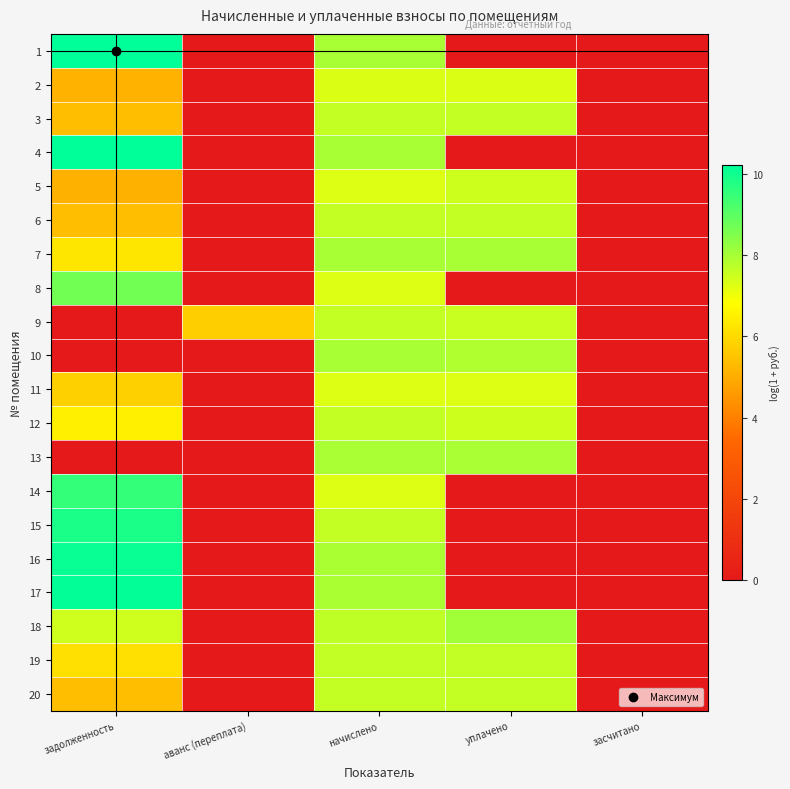

Reading left to right, list all the values displayed in this chart.

1: задолженность=10.2	аванс (переплата)=0.0	начислено=8.0	уплачено=0.0	засчитано=0.0
2: задолженность=5.1	аванс (переплата)=0.0	начислено=7.3	уплачено=7.3	засчитано=0.0
3: задолженность=5.4	аванс (переплата)=0.0	начислено=7.6	уплачено=7.6	засчитано=0.0
4: задолженность=10.2	аванс (переплата)=0.0	начислено=8.0	уплачено=0.0	засчитано=0.0
5: задолженность=5.1	аванс (переплата)=0.0	начислено=7.3	уплачено=7.5	засчитано=0.0
6: задолженность=5.4	аванс (переплата)=0.0	начислено=7.6	уплачено=7.6	засчитано=0.0
7: задолженность=6.3	аванс (переплата)=0.0	начислено=8.0	уплачено=8.0	засчитано=0.0
8: задолженность=8.7	аванс (переплата)=0.0	начислено=7.3	уплачено=0.0	засчитано=0.0
9: задолженность=0.0	аванс (переплата)=5.7	начислено=7.6	уплачено=7.5	засчитано=0.0
10: задолженность=0.0	аванс (переплата)=0.0	начислено=8.0	уплачено=7.9	засчитано=0.0
11: задолженность=5.8	аванс (переплата)=0.0	начислено=7.3	уплачено=7.3	засчитано=0.0
12: задолженность=6.5	аванс (переплата)=0.0	начислено=7.6	уплачено=7.5	засчитано=0.0
13: задолженность=0.0	аванс (переплата)=0.0	начислено=8.0	уплачено=8.0	засчитано=0.0
14: задолженность=9.5	аванс (переплата)=0.0	начислено=7.3	уплачено=0.0	засчитано=0.0
15: задолженность=9.9	аванс (переплата)=0.0	начислено=7.6	уплачено=0.0	засчитано=0.0
16: задолженность=10.1	аванс (переплата)=0.0	начислено=7.9	уплачено=0.0	засчитано=0.0
17: задолженность=10.2	аванс (переплата)=0.0	начислено=7.9	уплачено=0.0	засчитано=0.0
18: задолженность=7.5	аванс (переплата)=0.0	начислено=7.7	уплачено=8.1	засчитано=0.0
19: задолженность=6.1	аванс (переплата)=0.0	начислено=7.6	уплачено=7.6	засчитано=0.0
20: задолженность=5.4	аванс (переплата)=0.0	начислено=7.6	уплачено=7.6	засчитано=0.0